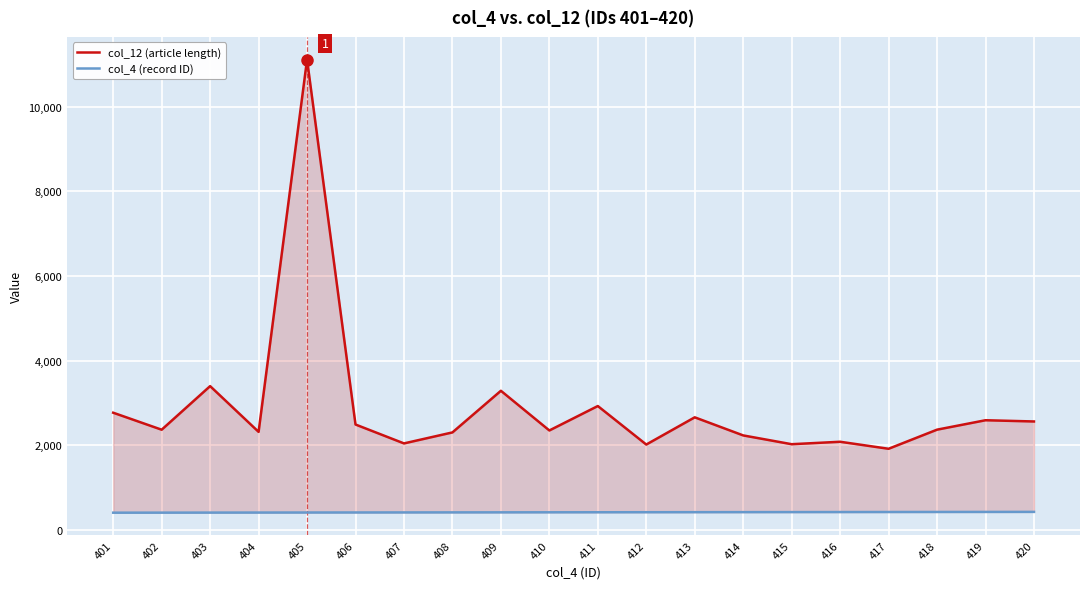

Reading left to right, extract all data points from this chart.

col_12 (article length): 2766	2364	3395	2313	11120	2487	2040	2300	3285	2346	2924	2013	2657	2229	2021	2079	1913	2365	2588	2559
col_4 (record ID): 401	402	403	404	405	406	407	408	409	410	411	412	413	414	415	416	417	418	419	420